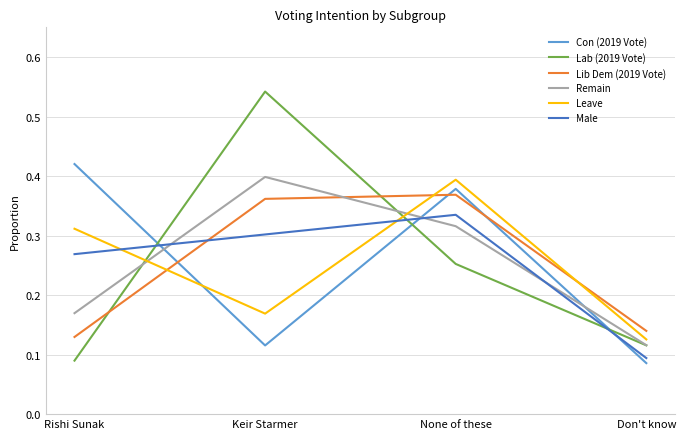

True or false: Male has a value of 0.3 at Keir Starmer.

True